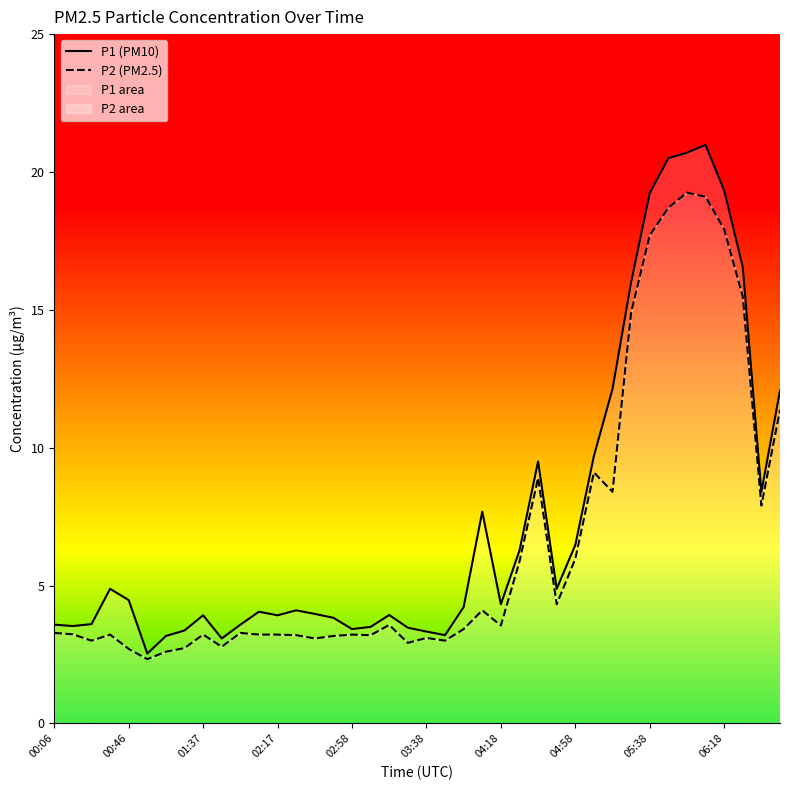

What is the difference between the maximum and second lowest values in the P1 (PM10) series?

17.9